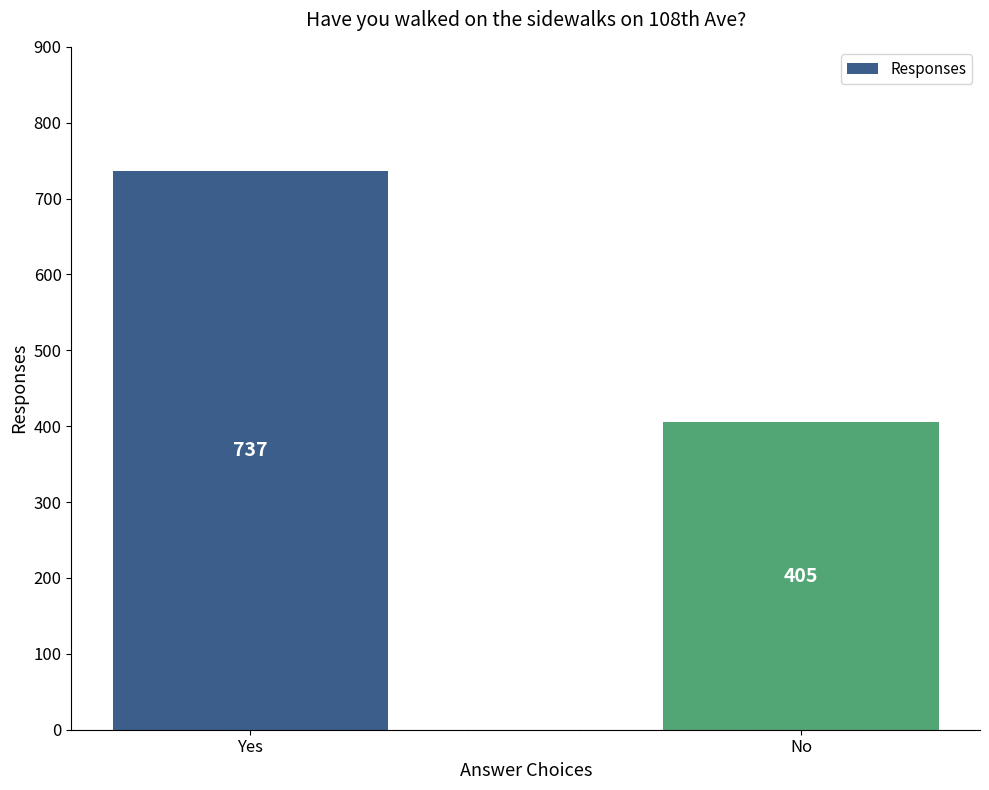

How many categories are shown in the chart?

2